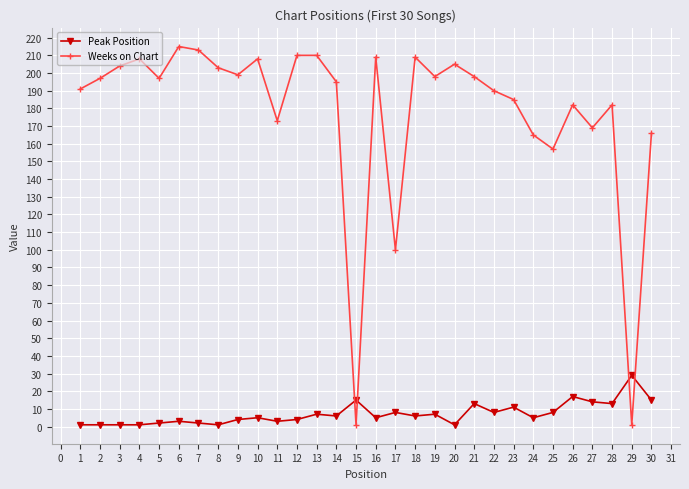

Which series ends up on top after the final intersection of Weeks on Chart and Peak Position?

Weeks on Chart